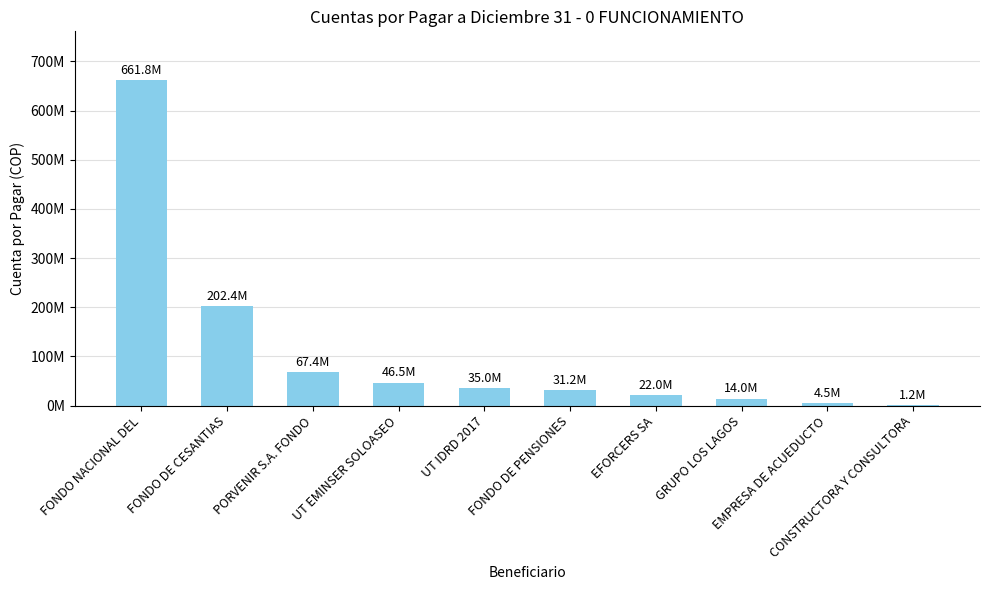

At which label does the data first exceed 35008313?

FONDO NACIONAL DEL